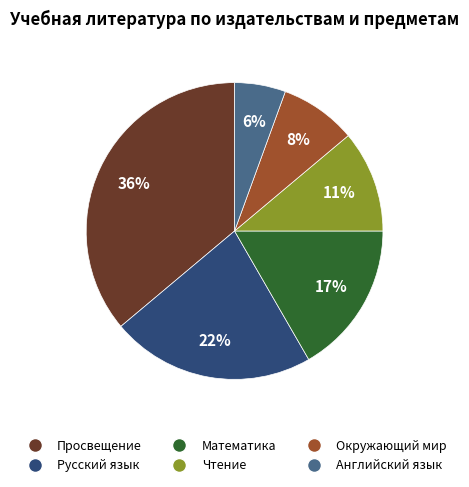

Is there any slice that represents more than half of the pie?

No